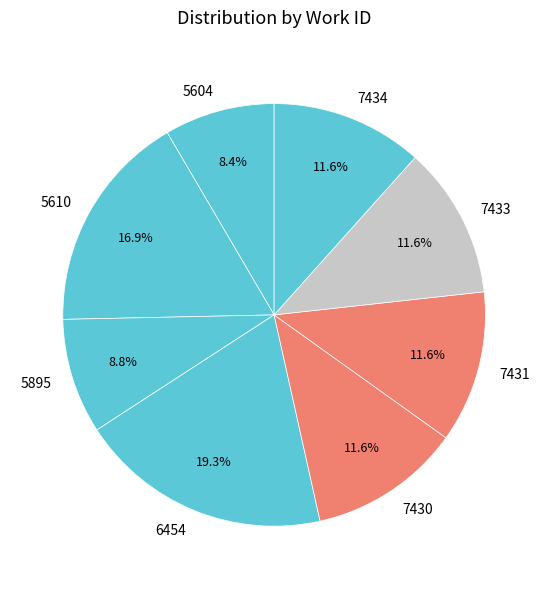

What portion of the pie excludes 5610?

83.1%